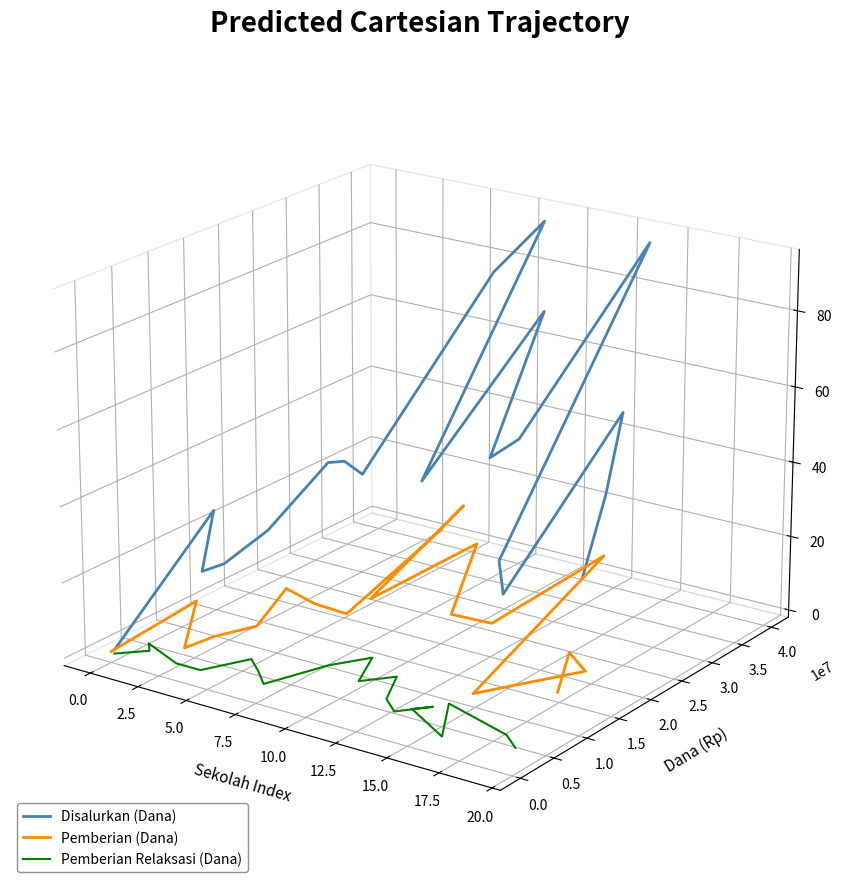

At which label is Pemberian (Dana) closest to 0?

20.0